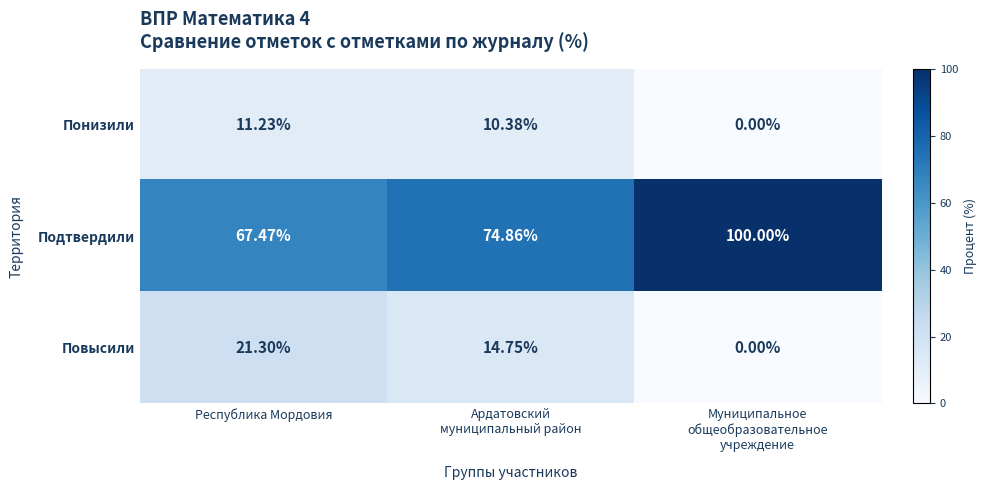

List the series in order of their peak value, lowest first.

Понизили, Повысили, Подтвердили